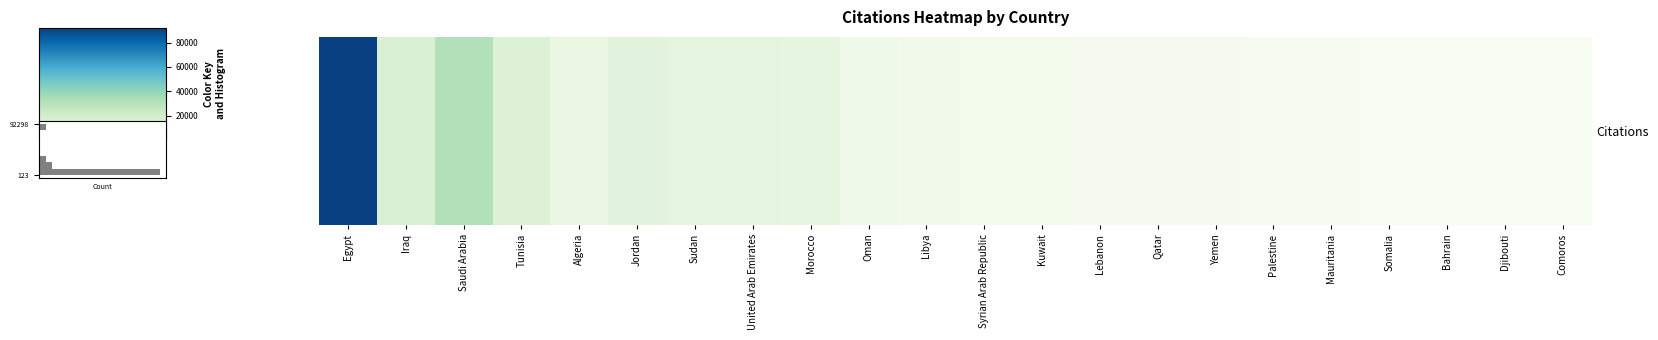

Are the bars horizontal?

Yes